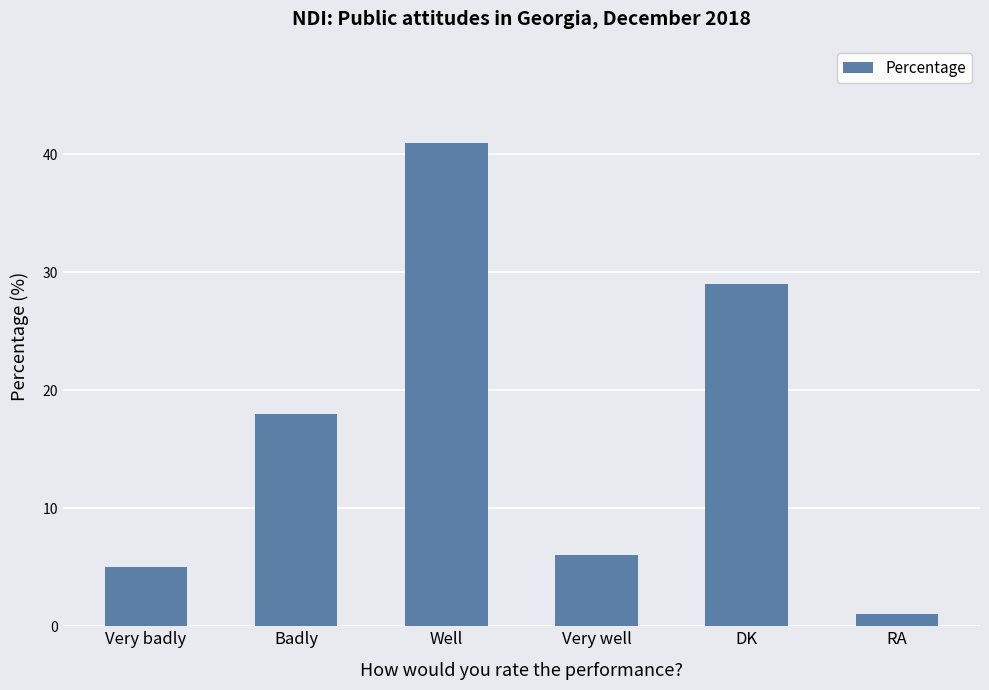

What is the change in value from Badly to Very well?

-12